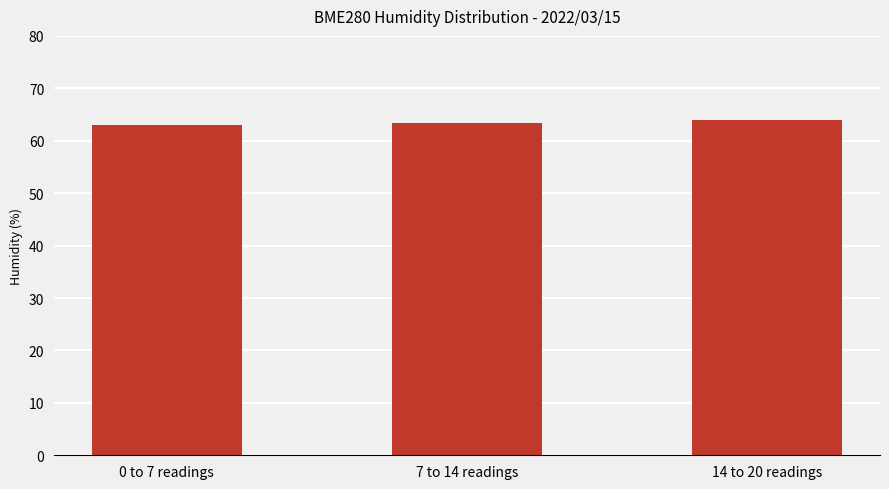

What is the ratio of the value at 14 to 20 readings to the value at 0 to 7 readings?

1.0